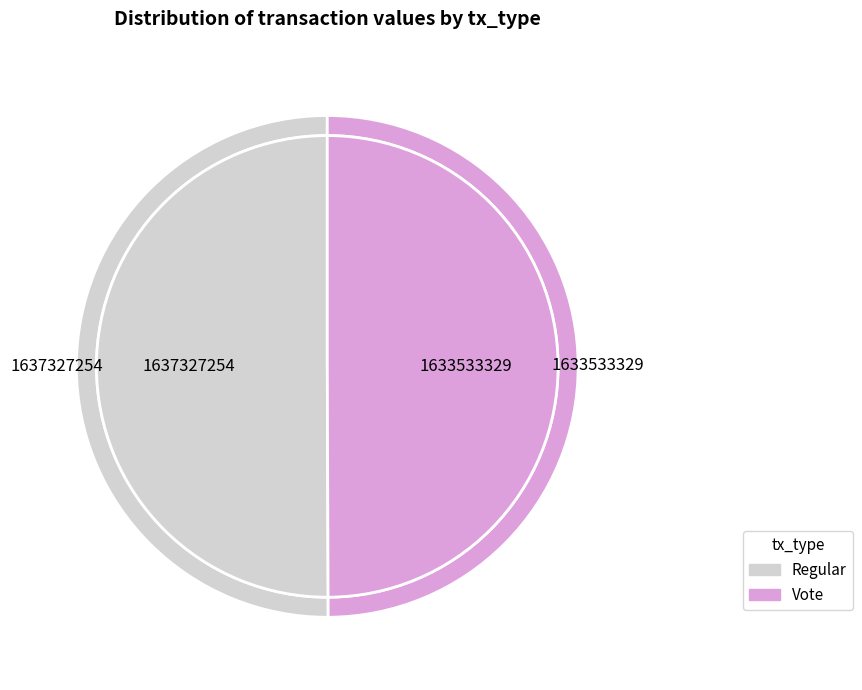

Does Vote represent more than half of the total?

No